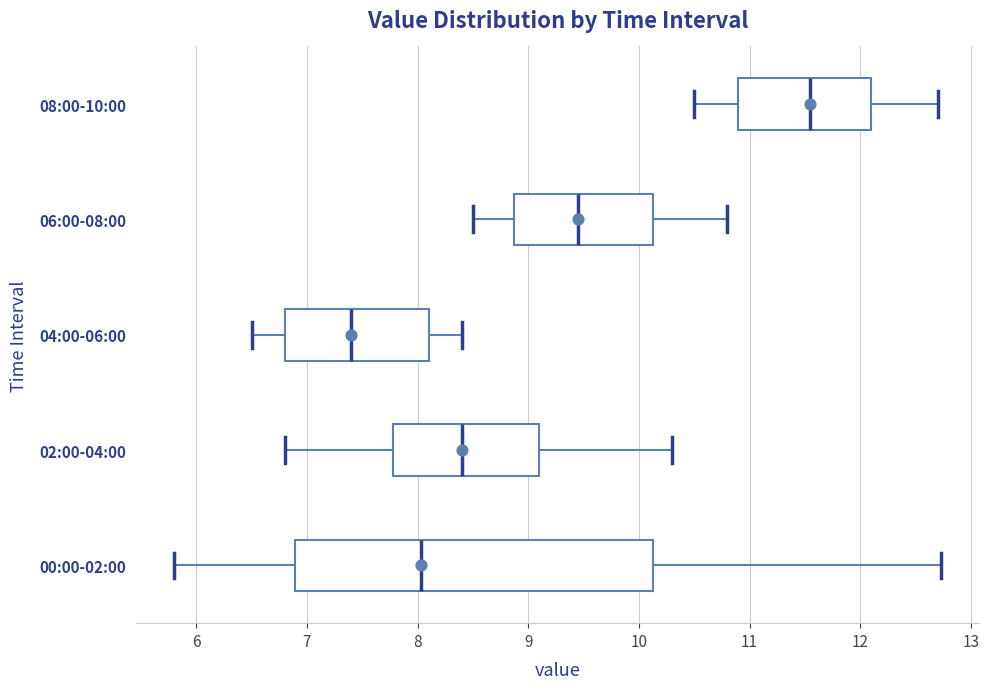

Reading bottom to top, read every box against the x-axis: the position of its median line, the range the box covers, and the ends of its whiskers. The values are not printed on the chart, so give them approximately, as read against the axis.

00:00-02:00: median 8.0, box 6.9 to 10.1, whiskers 5.8 to 12.7
02:00-04:00: median 8.4, box 7.8 to 9.1, whiskers 6.8 to 10.3
04:00-06:00: median 7.4, box 6.8 to 8.1, whiskers 6.5 to 8.4
06:00-08:00: median 9.5, box 8.9 to 10.1, whiskers 8.5 to 10.8
08:00-10:00: median 11.6, box 10.9 to 12.1, whiskers 10.5 to 12.7